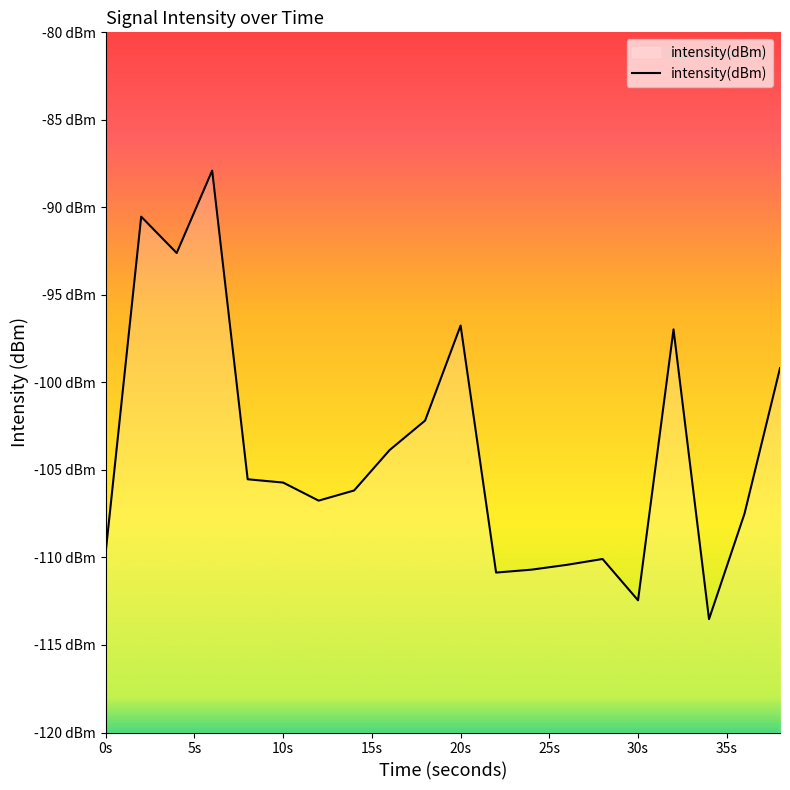

At which category does the data reach its first local valley?

4